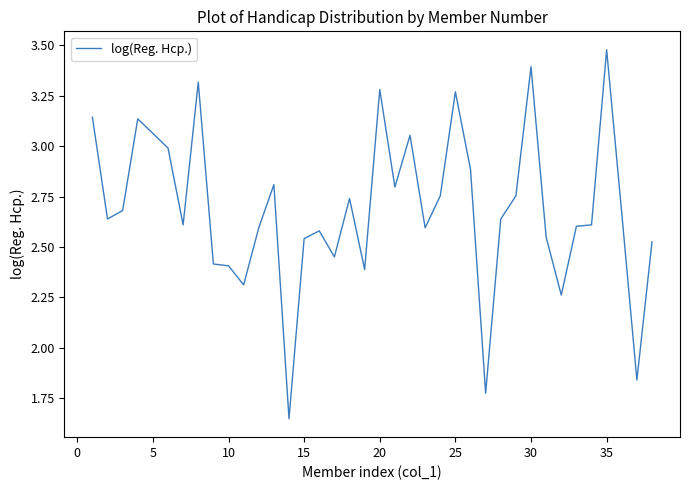

Is this an area chart (filled region under the line)?

No